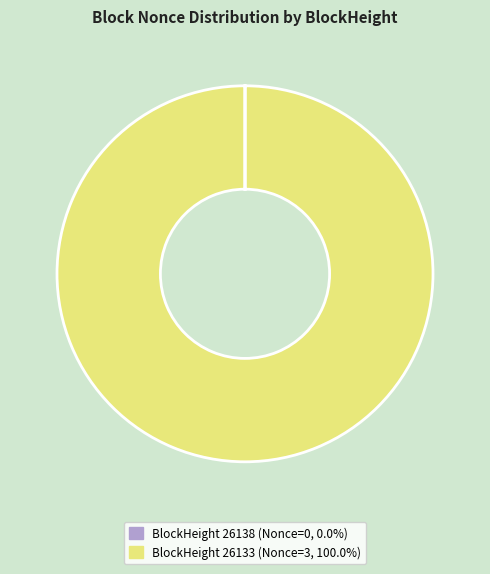

Is there a majority slice in this chart?

Yes